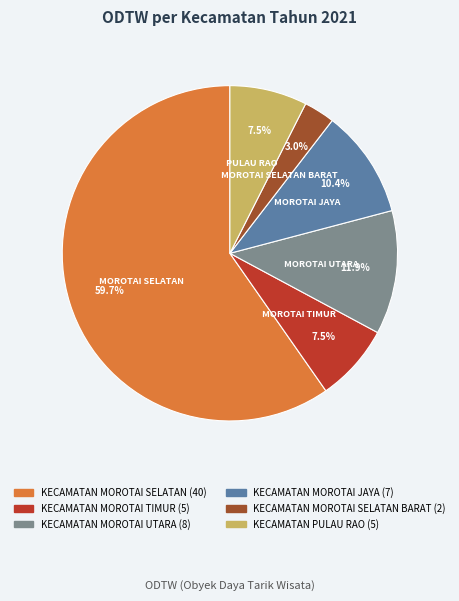

Count the number of slices in the pie.

6